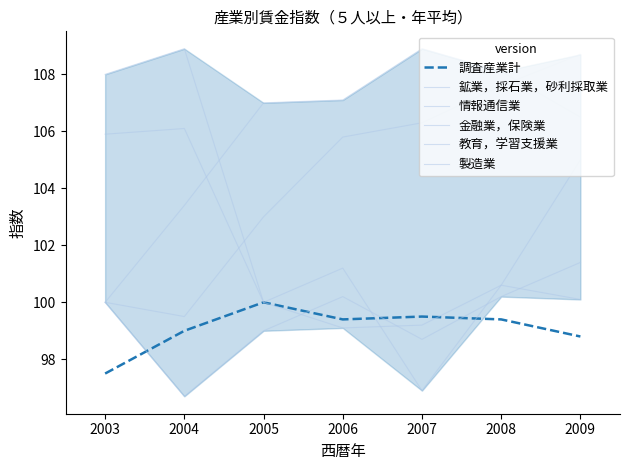

True or false: 鉱業，採石業，砂利採取業 and 情報通信業 cross at least once.

True